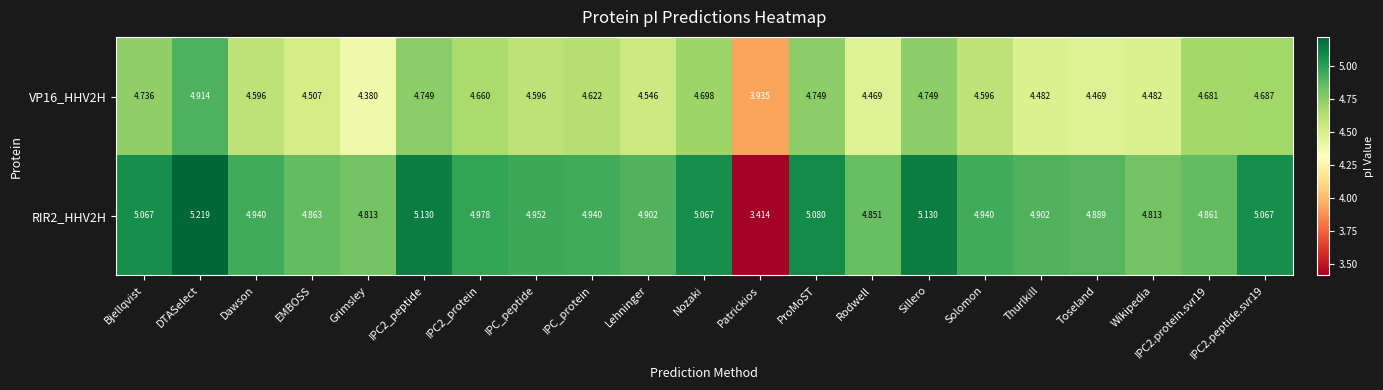

Which category has the highest value across all series?

DTASelect